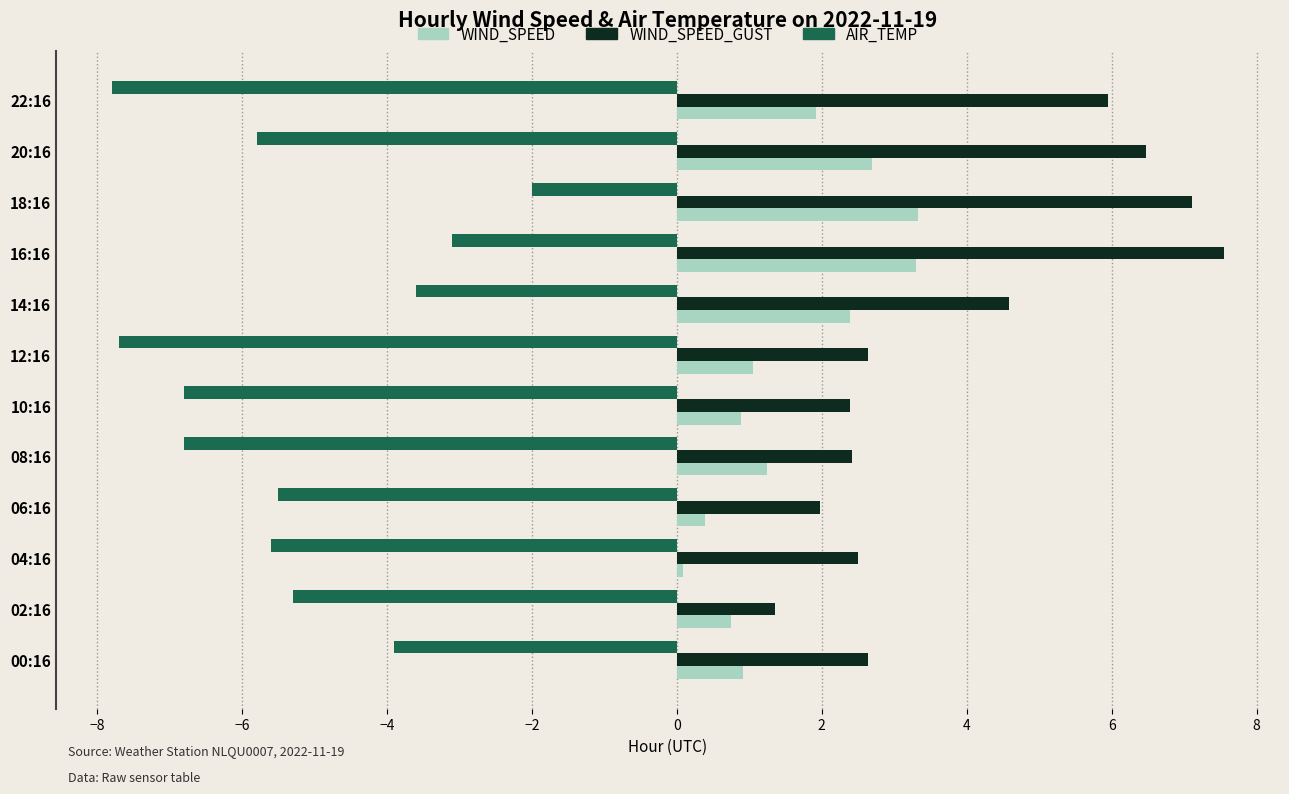

Which series has the largest total across all categories?

WIND_SPEED_GUST